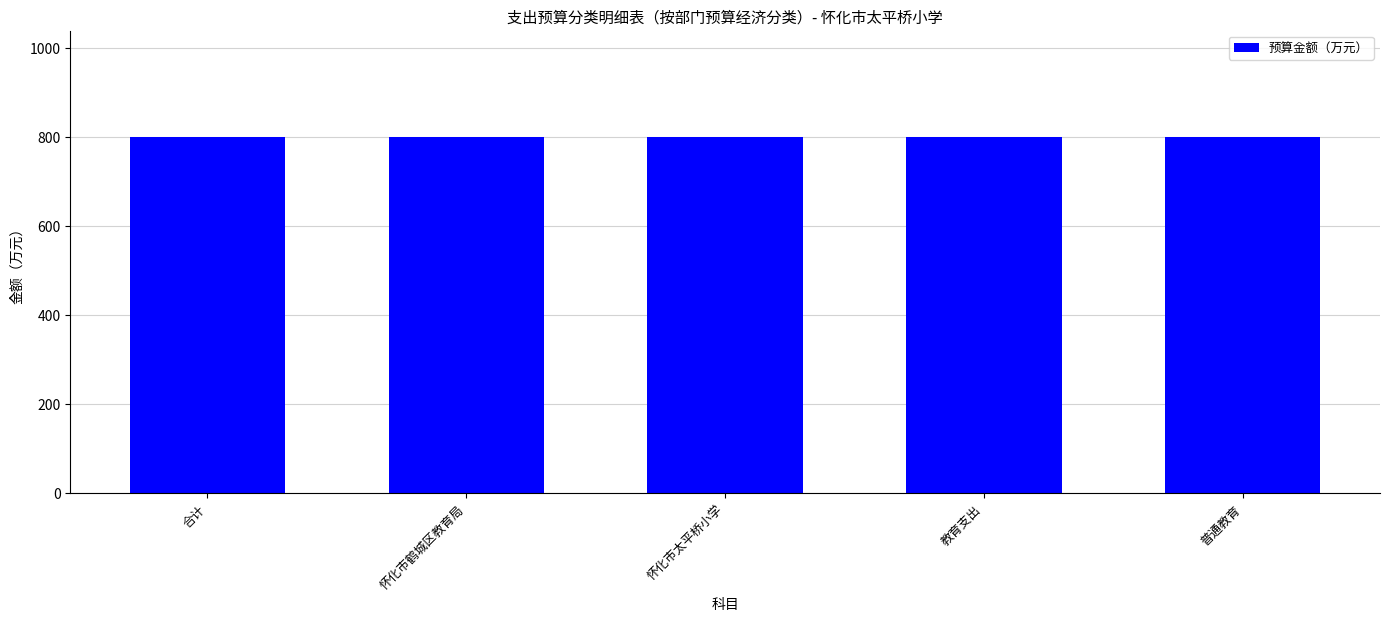

Which category has the highest value across all series?

合计